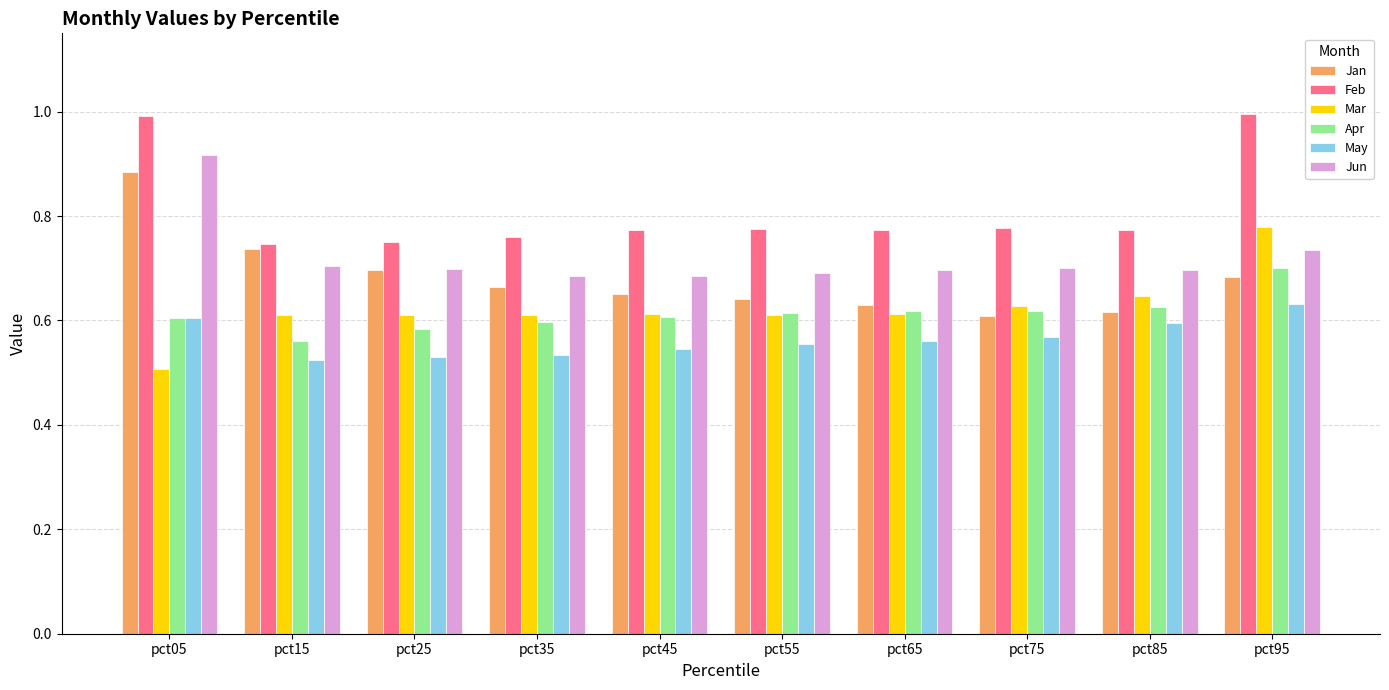

True or false: Jan has a value of 0.7 at pct35.

True